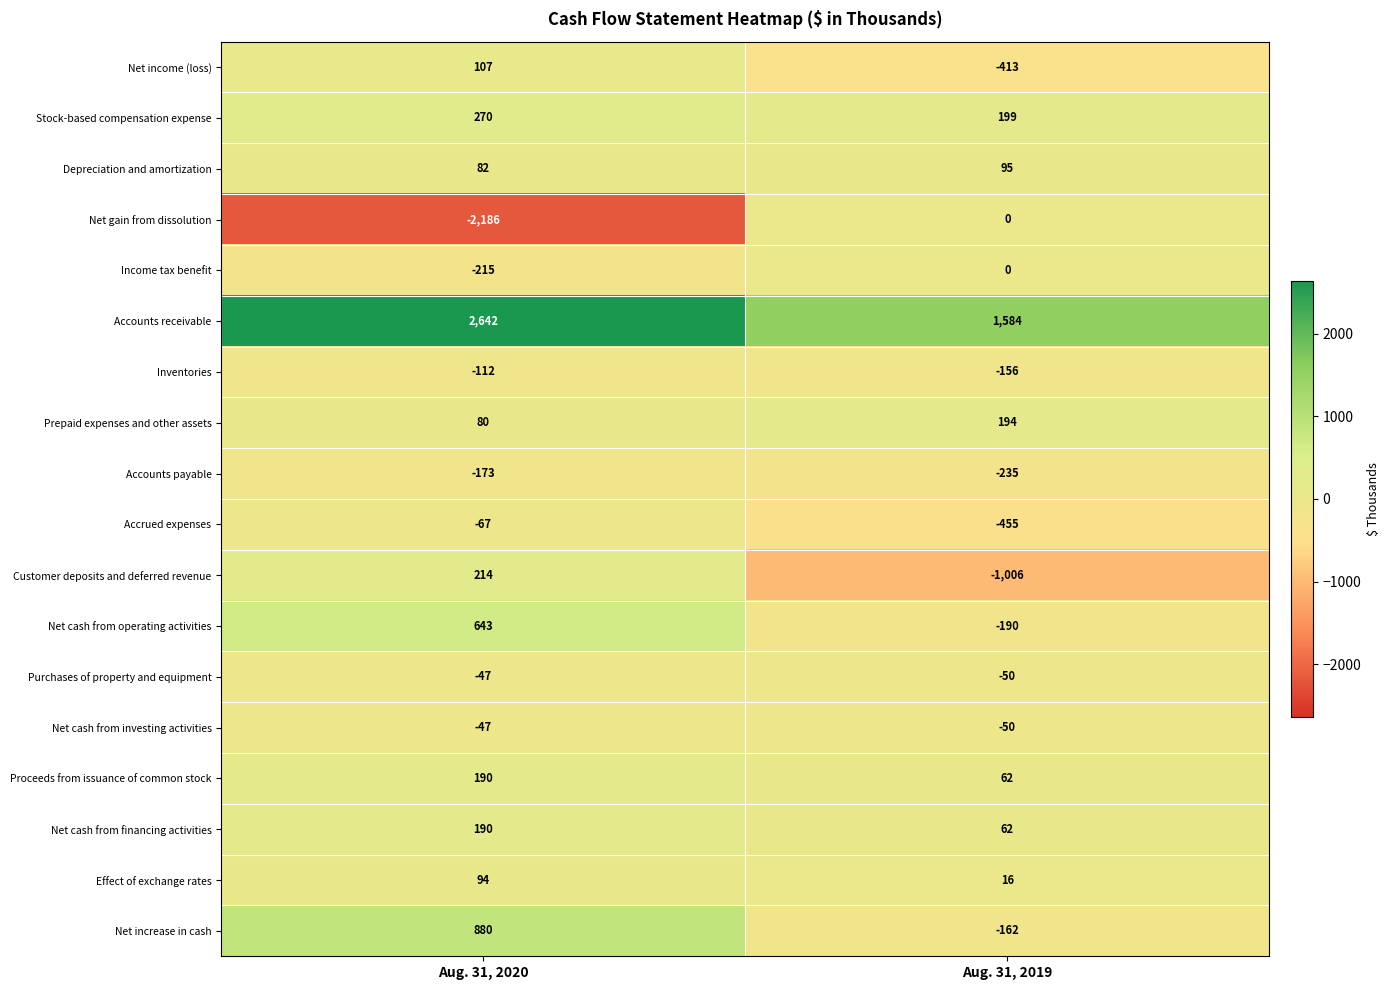

List the labels in order of Net cash from financing activities value, largest first.

Aug. 31, 2020, Aug. 31, 2019